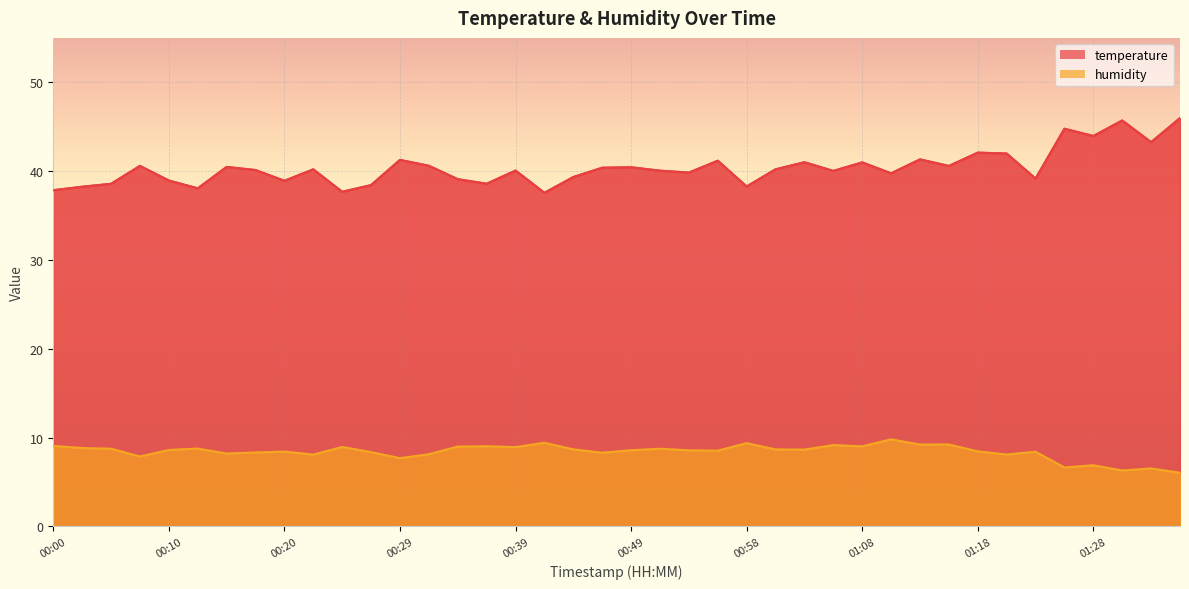

Is it true that temperature equals 59.0 at 00:00?

False